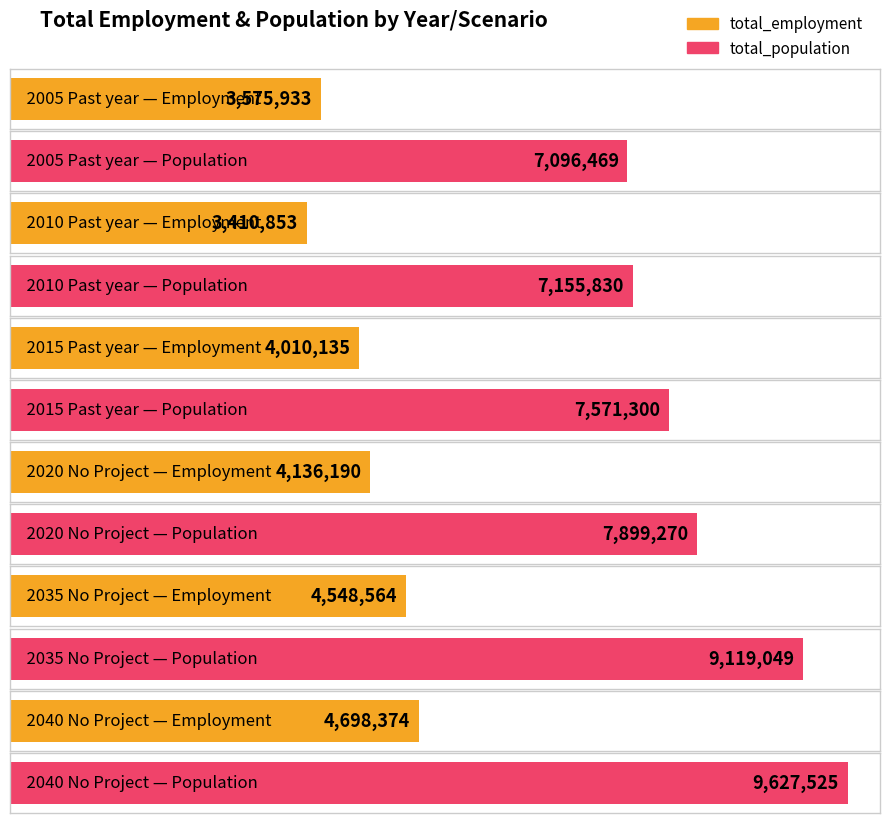

Reading right to left, list all the values displayed in this chart.

total_employment: 2040 No Project=4698374	2035 No Project=4548564	2020 No Project=4136190	2015 Past year=4010135	2010 Past year=3410853	2005 Past year=3575933
total_population: 2040 No Project=9627525	2035 No Project=9119049	2020 No Project=7899270	2015 Past year=7571300	2010 Past year=7155830	2005 Past year=7096469